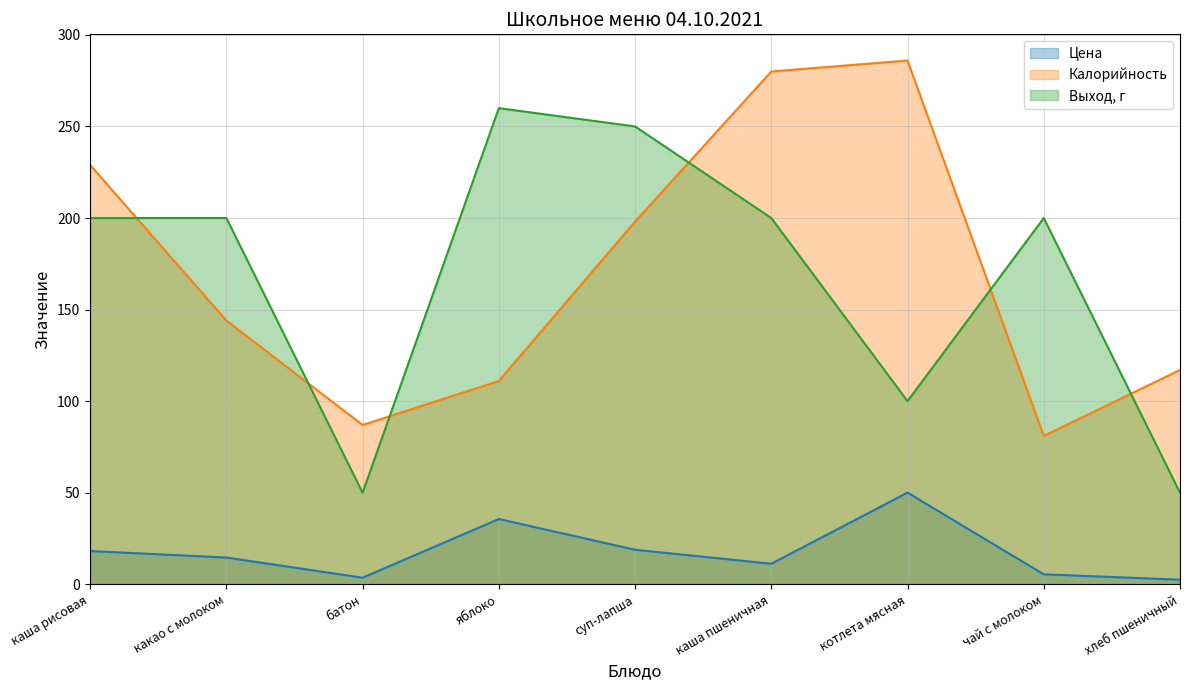

Which series has the widest spread of values?

Выход, г